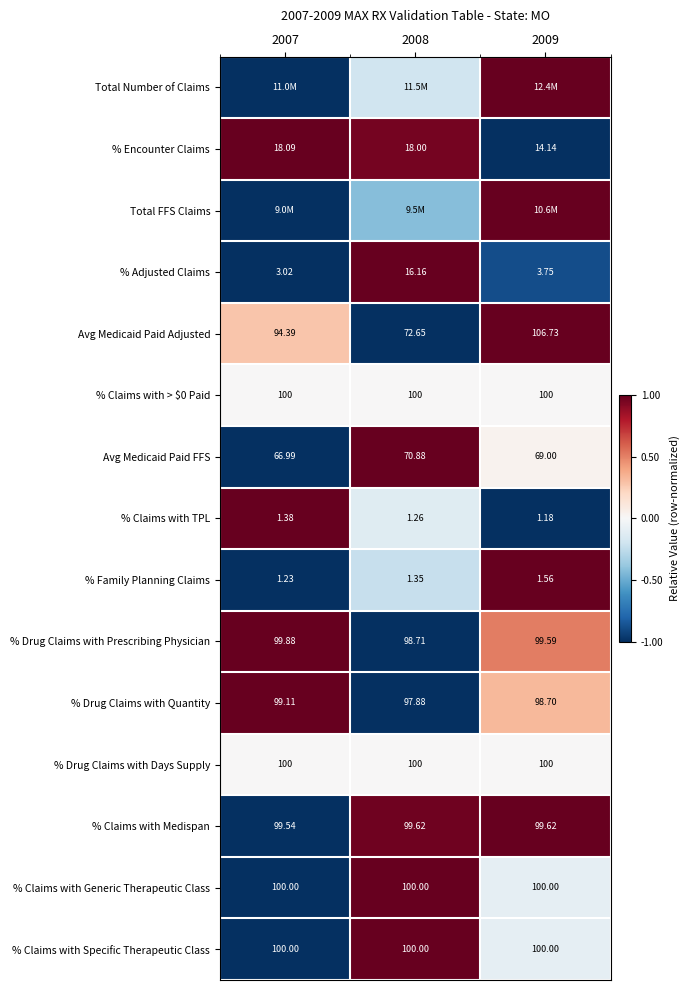

Is the value of % Family Planning Claims at 2007 greater than the value of % Encounter Claims at 2007?

No